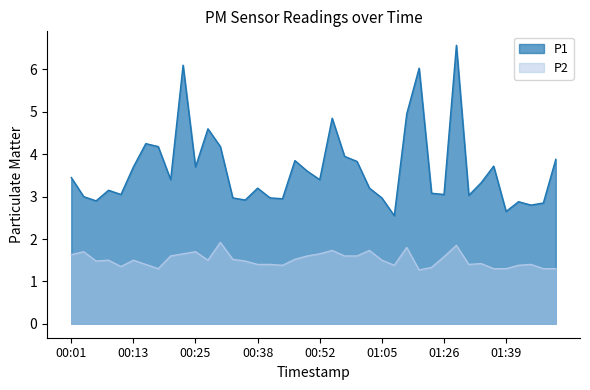

What is the difference between the maximum and minimum values in the P1 series?

4.0